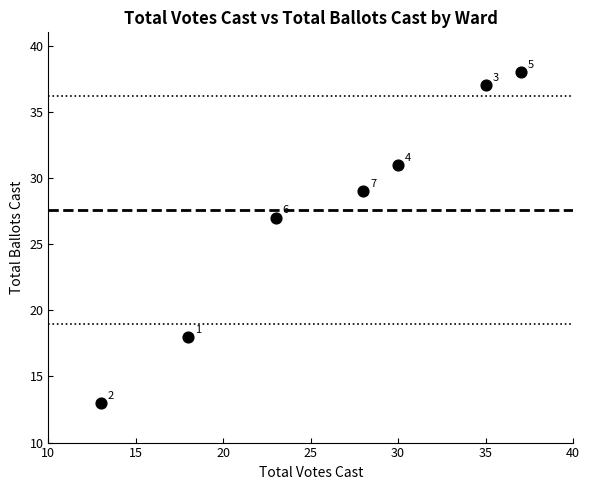

What Y value in the scatter plot is closest to 25?

27